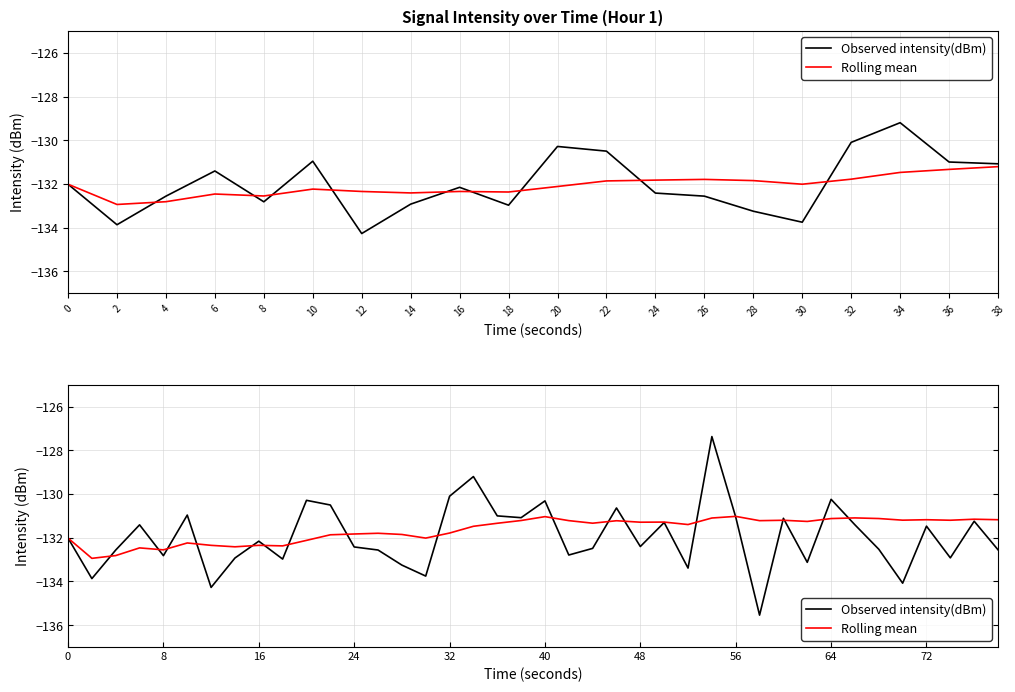

In Rolling mean, how many points are higher than both neighbors (excluding endpoints)?

12